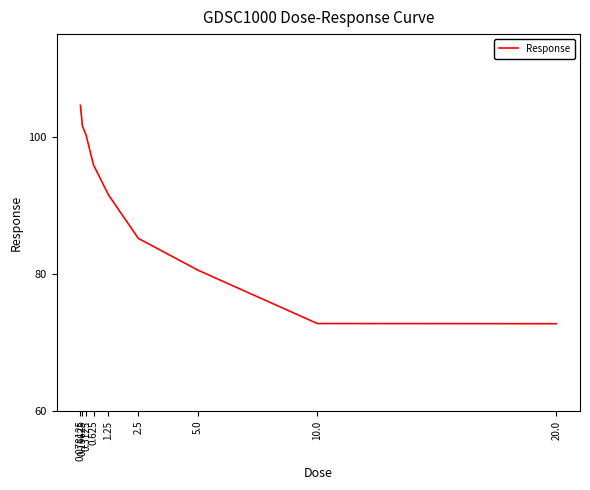

What is the ratio of the value at 2.5 to the value at 0.3125?

0.8